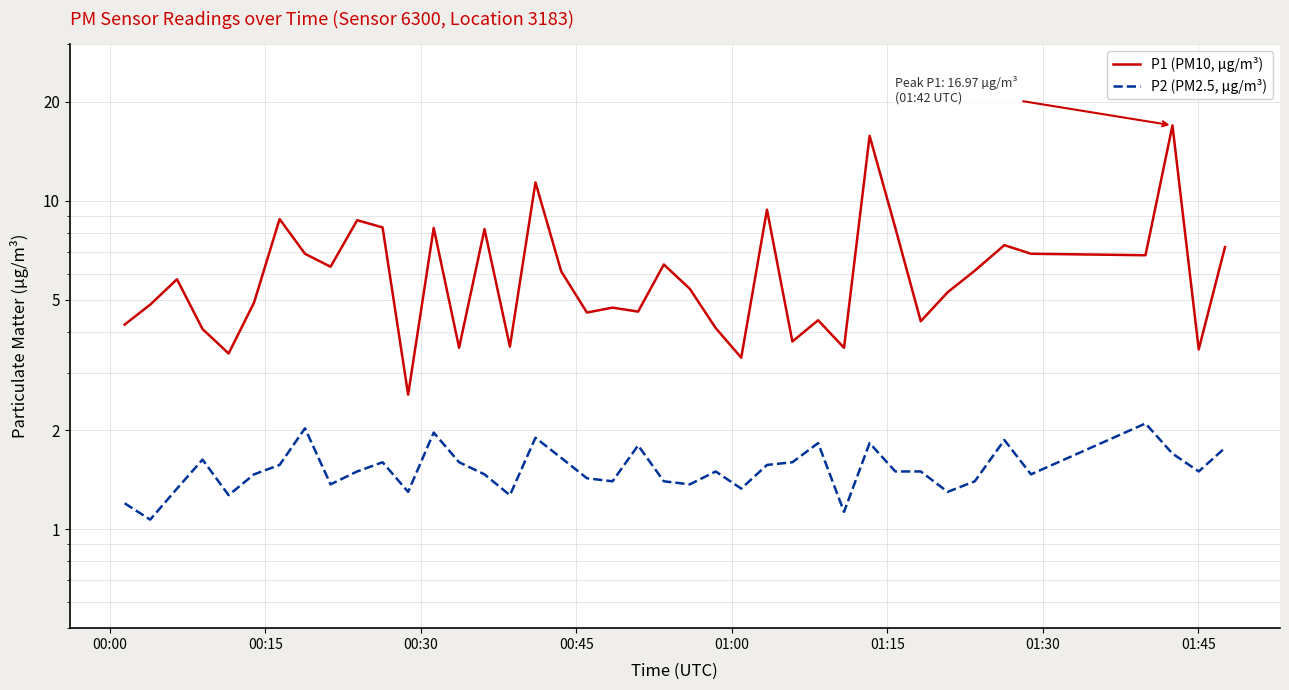

How many values in the P1 (PM10, µg/m³) series are below 5?

18